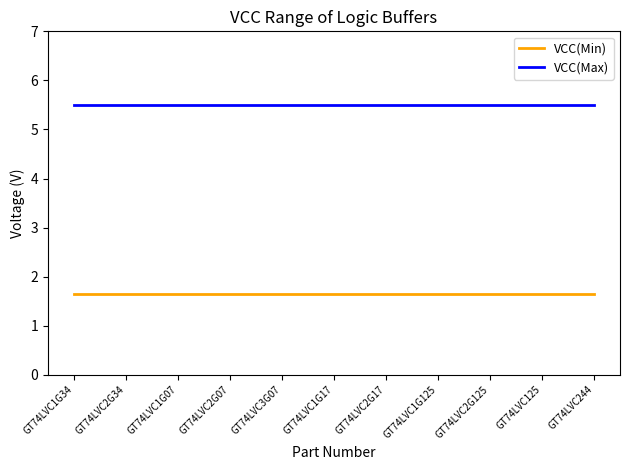

Which series has the largest total across all categories?

VCC(Max)